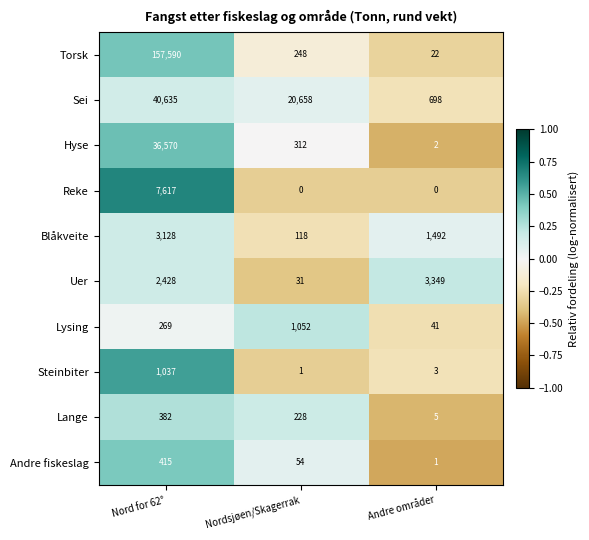

How many categories are shown in the chart?

3